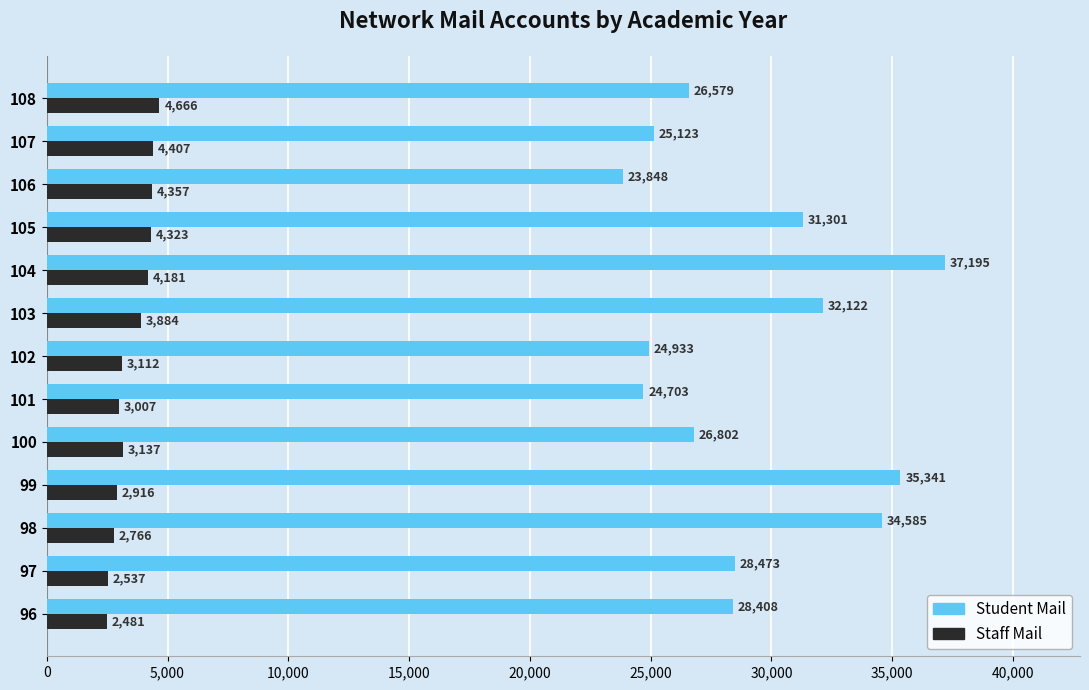

Which series has the largest total across all categories?

Student Mail